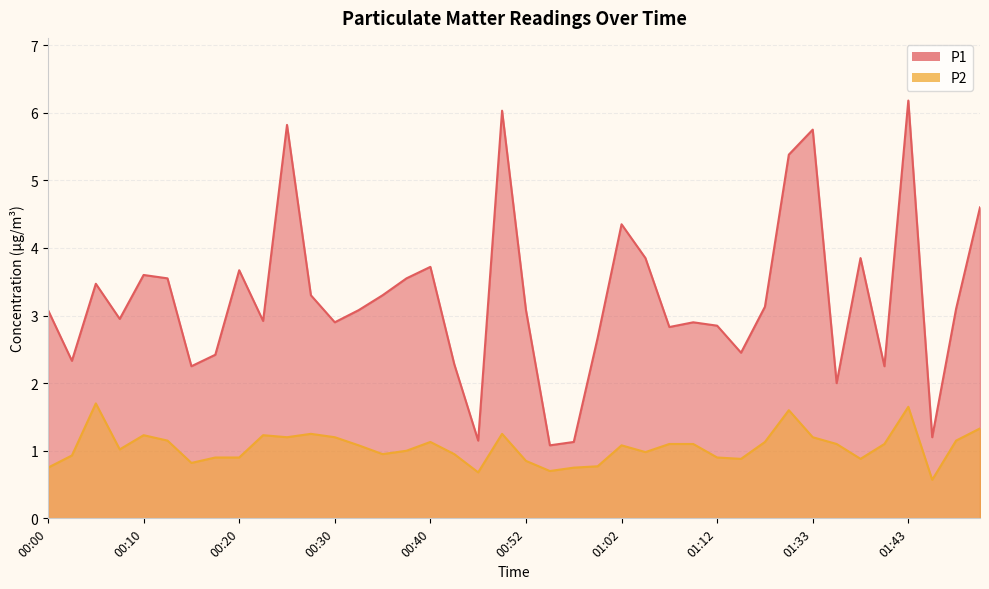

In P2, how many points are lower than both neighbors (excluding endpoints)?

10